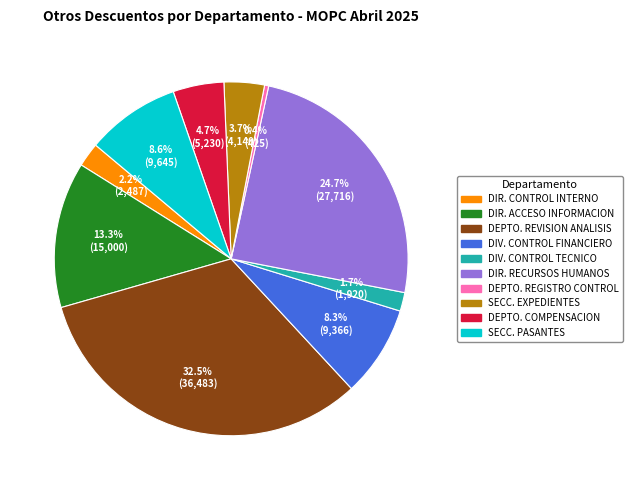

Is DIR. RECURSOS HUMANOS the majority of the pie?

No